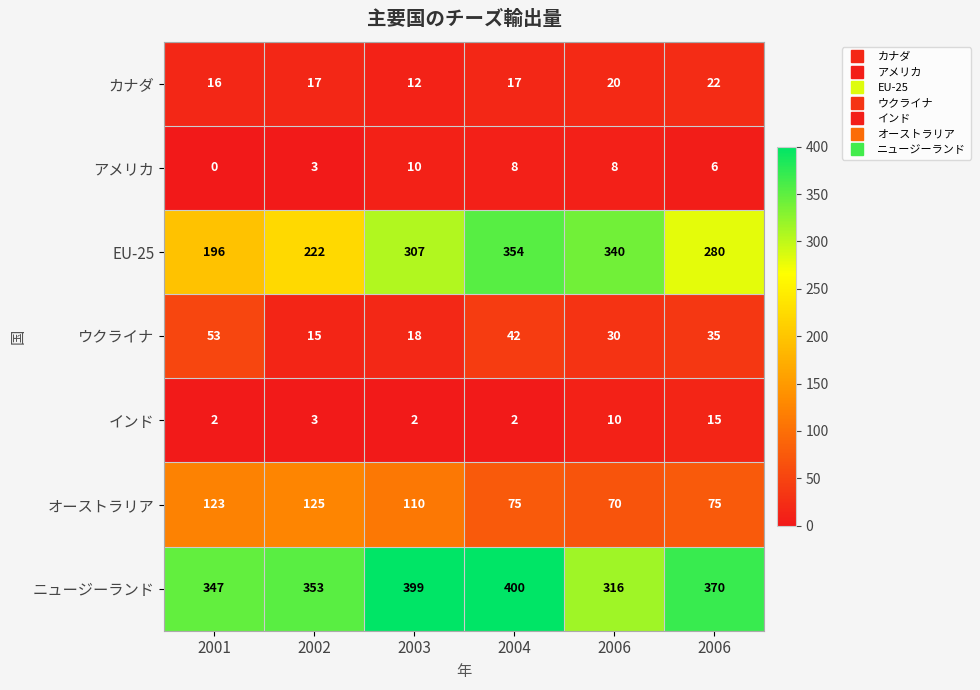

At 2004, list the series in order from largest to smallest.

ニュージーランド, EU-25, オーストラリア, ウクライナ, カナダ, アメリカ, インド